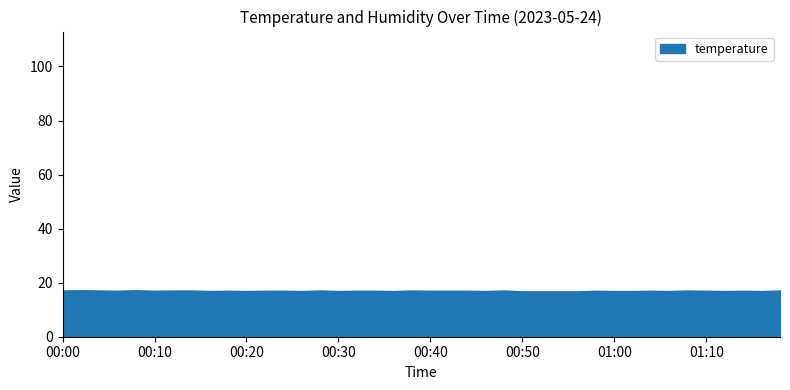

Is it true that the value at 01:00 is 9.4?

False